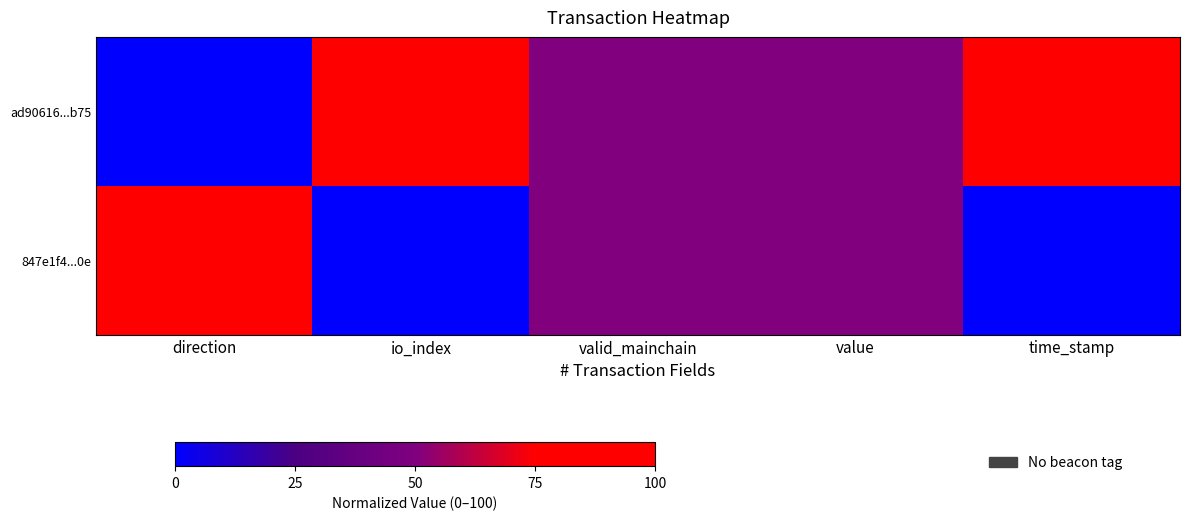

Which category has the lowest value across all series?

direction